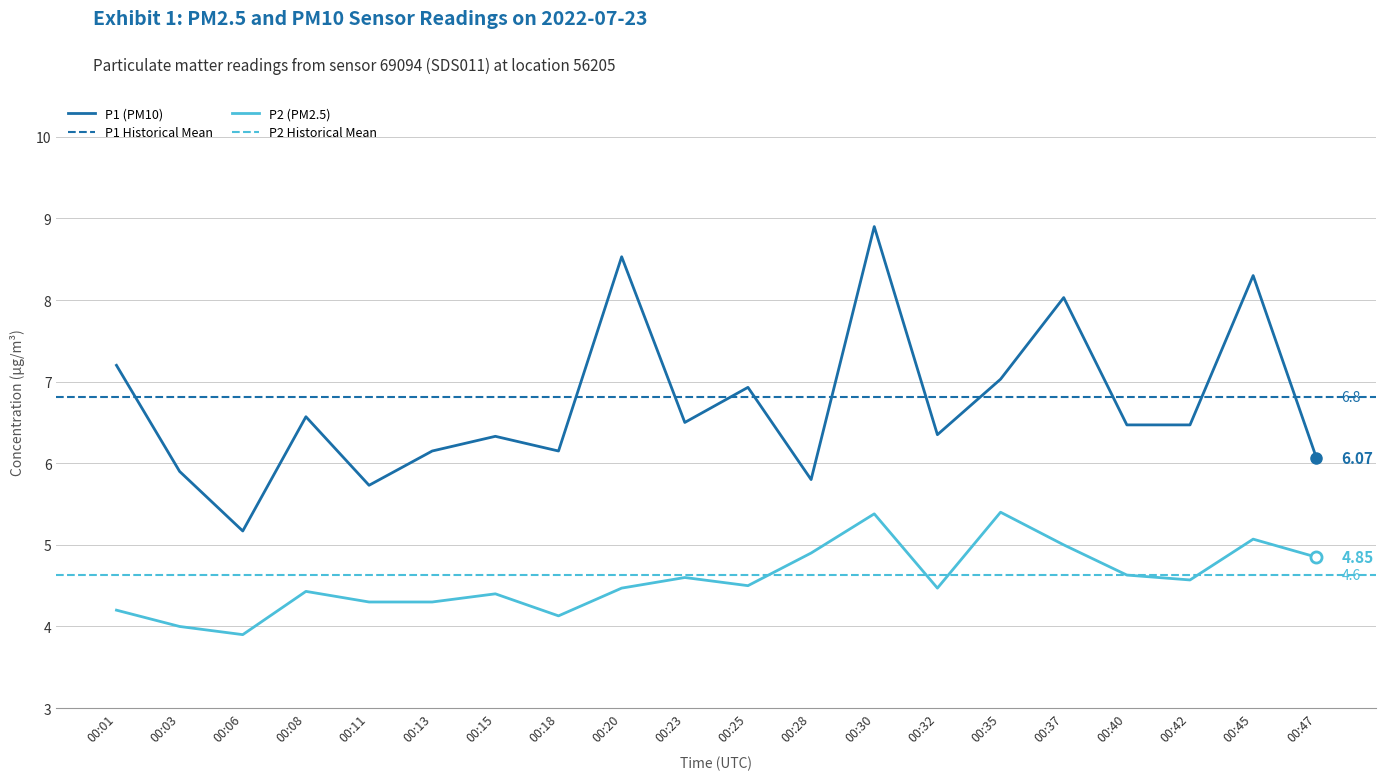

At which category does P2 reach its first local valley?

00:06